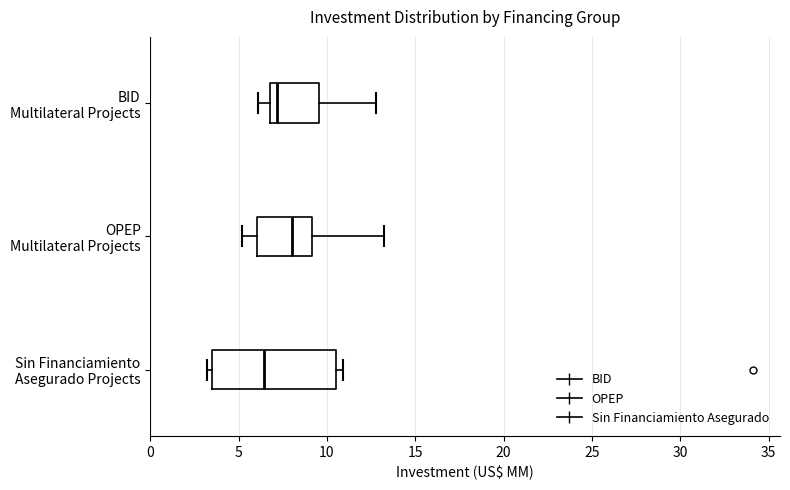

Reading bottom to top, transcribe this box plot: for each box, give where its median line is, the range the box spans, and where its two whiskers end, as read against the x-axis. The values are not printed on the chart, so give them approximately, as read against the axis.

Sin Financiamiento Asegurado Projects: median 6.5, box 3.5 to 10.5, whiskers 3.0 to 11.0
OPEP Multilateral Projects: median 8.0, box 6.0 to 9.0, whiskers 5.0 to 13.0
BID Multilateral Projects: median 7.0, box 6.5 to 9.5, whiskers 6.0 to 13.0